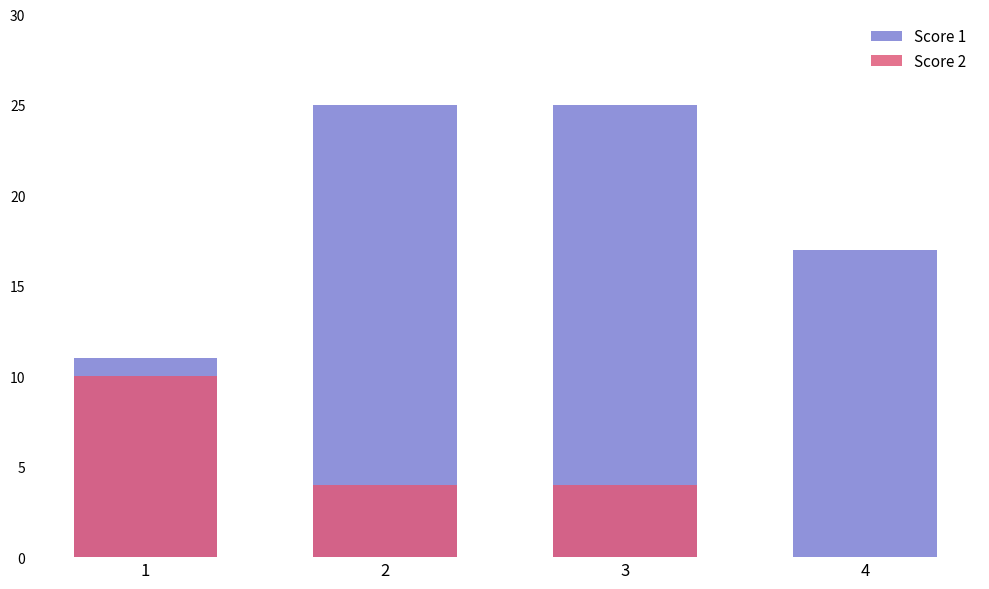

True or false: Score 2 has a value of 6 at 1.

False